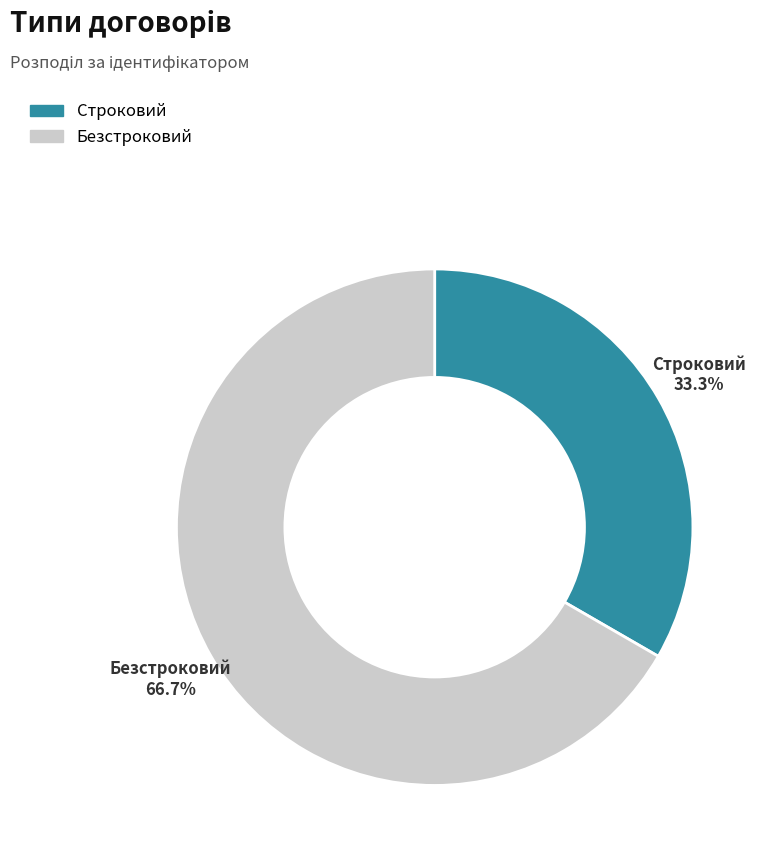

Between Строковий and Безстроковий, which is larger?

Безстроковий